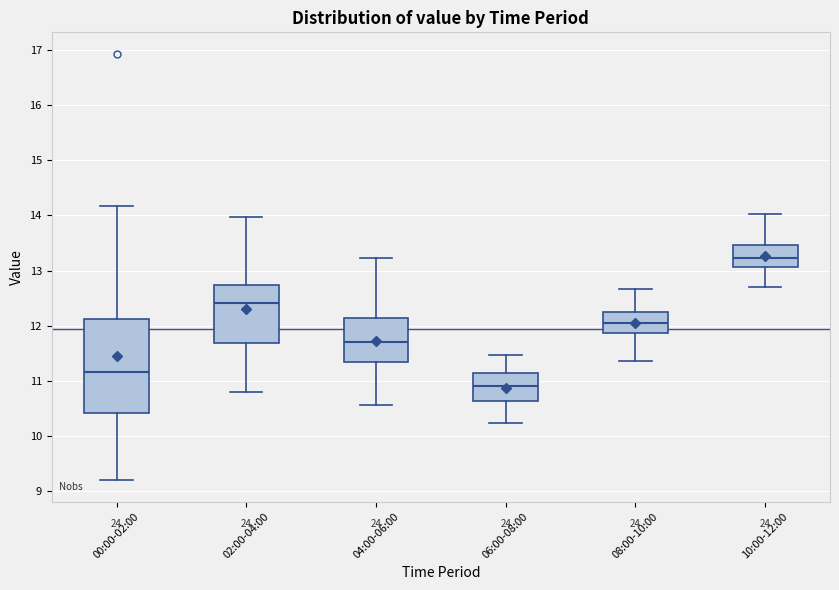

Where does the upper whisker of the box for 02:00-04:00 end on the y-axis? The values are not printed on the chart, so give them approximately, as read against the axis.

14.0